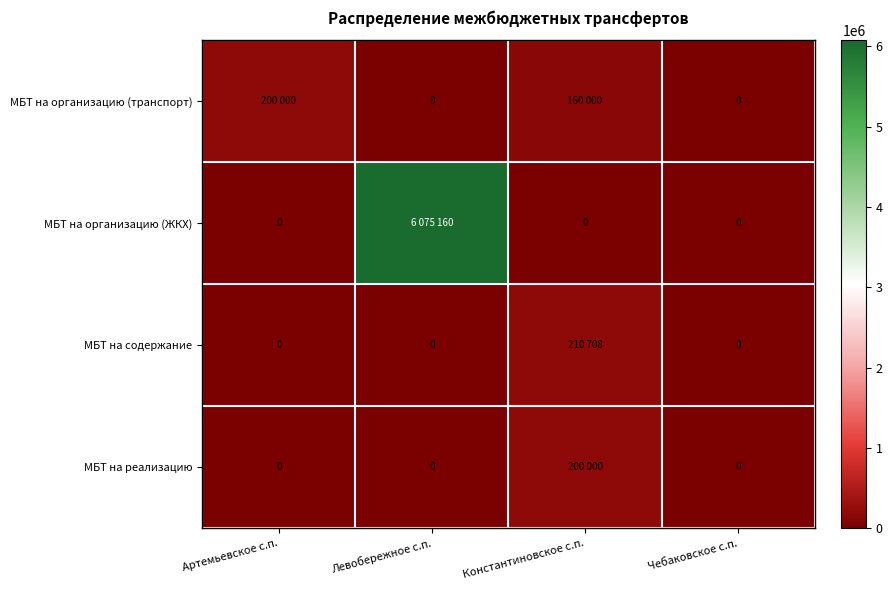

Which category has the highest value across all series?

Левобережное с.п.